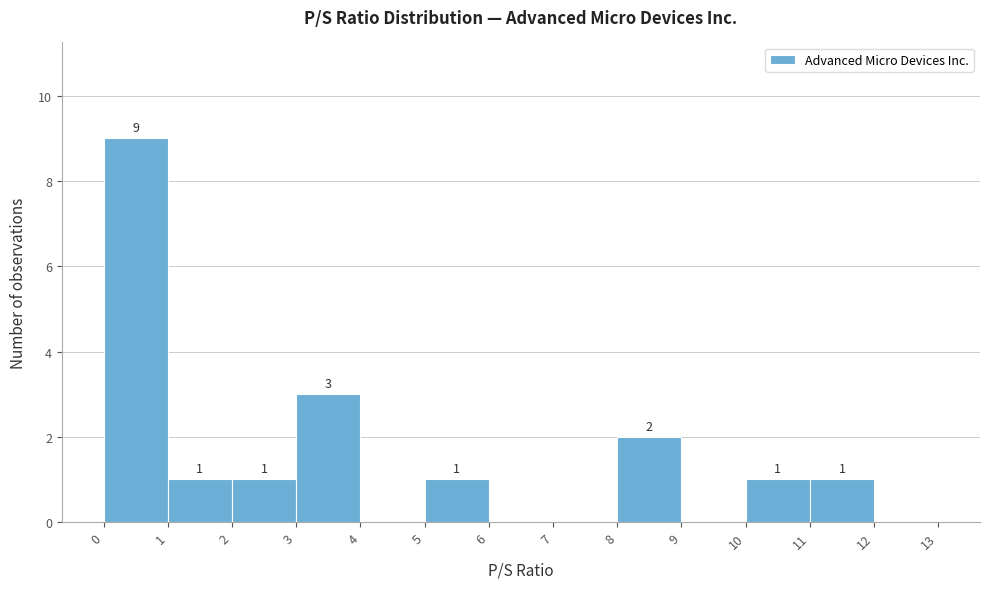

Which range on the x-axis has the tallest bar?

0 to 1